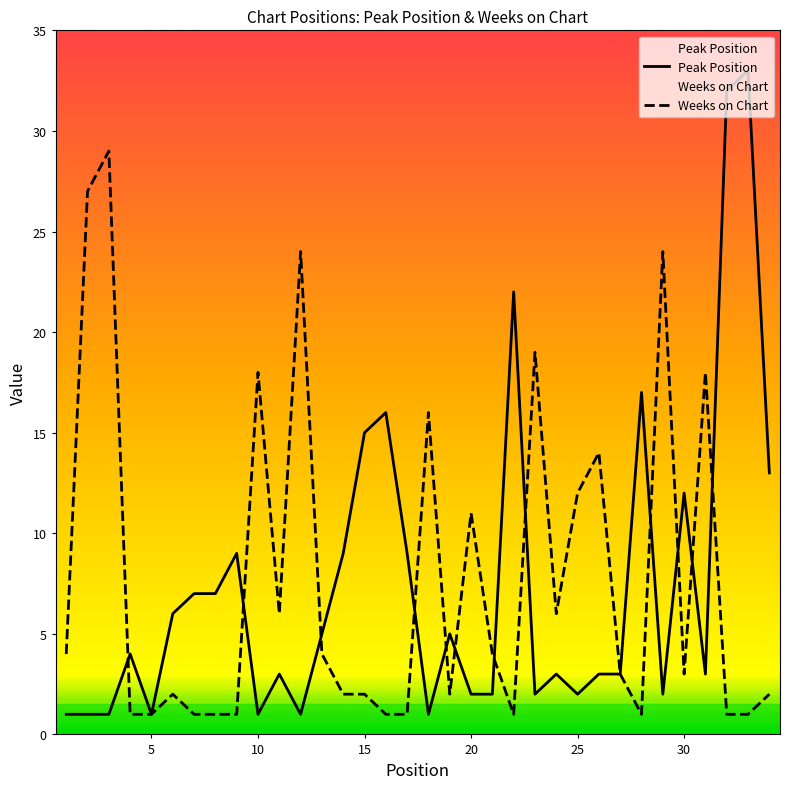

Which series has the widest spread of values?

Peak Position